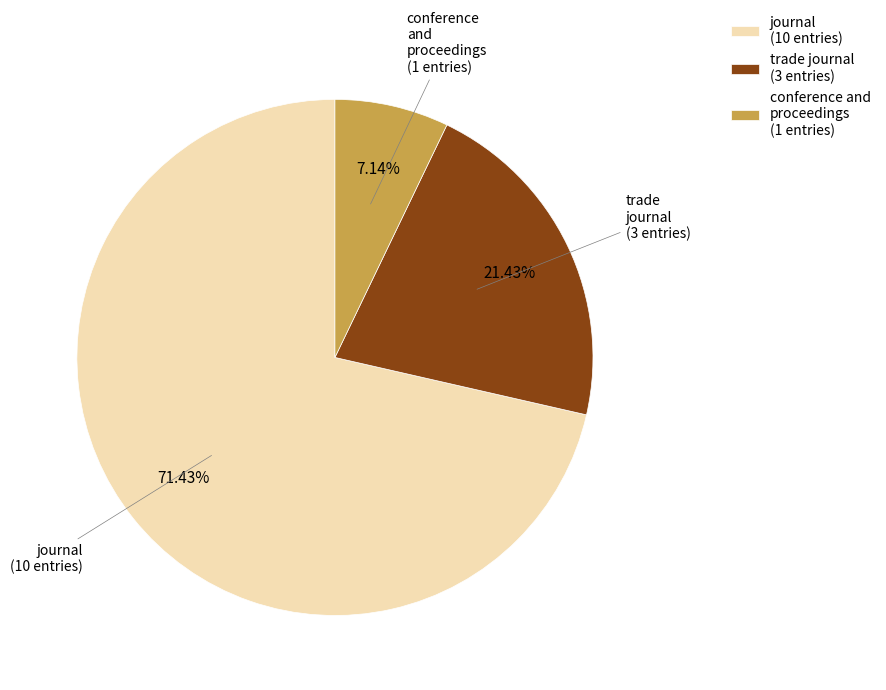

Rank the categories by value from highest to lowest.

journal, trade journal, conference and proceedings